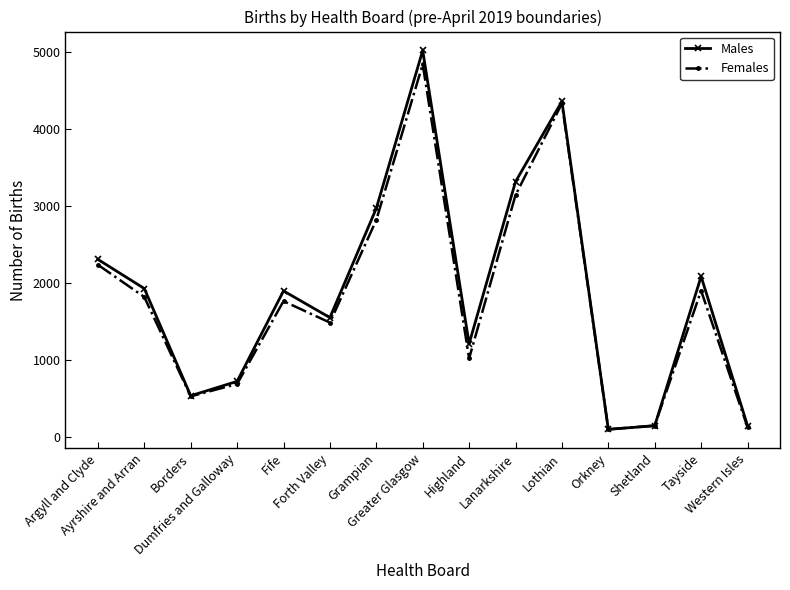

How many categories are shown in the chart?

15